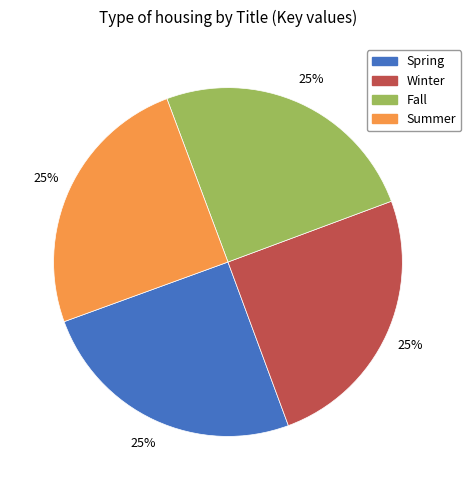

What percentage is the Summer slice, to the nearest percent?

25%